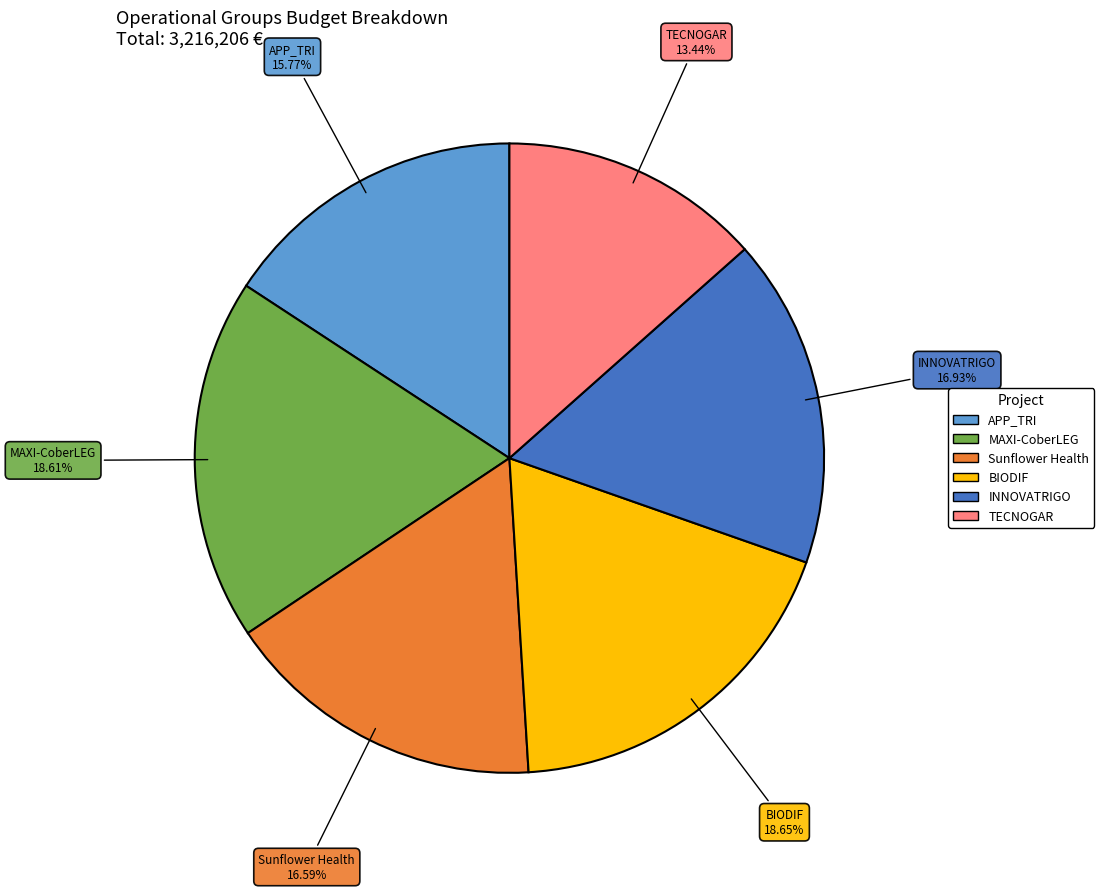

How many segments does this pie chart have?

6